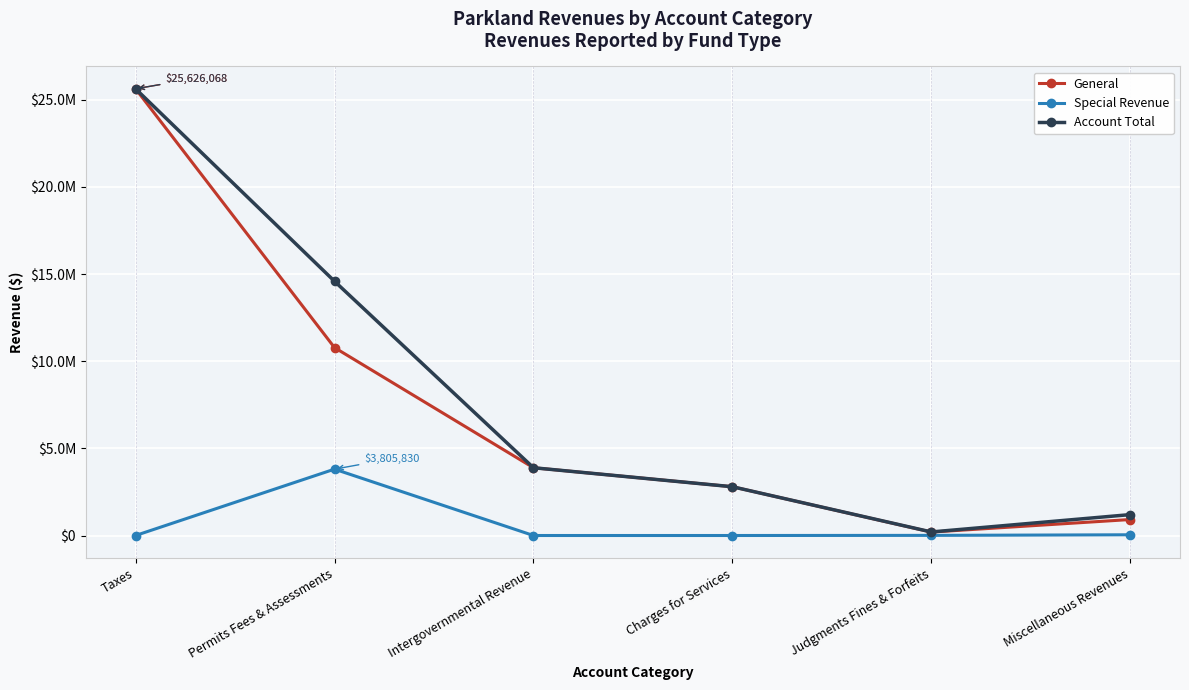

Is this an area chart (filled region under the line)?

No